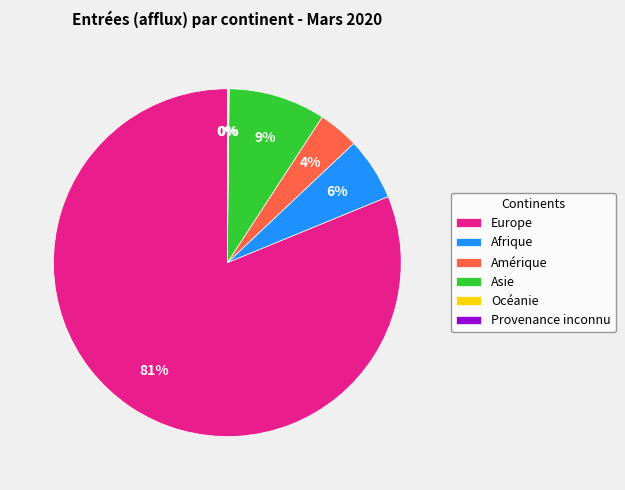

Which slice is the largest?

Europe